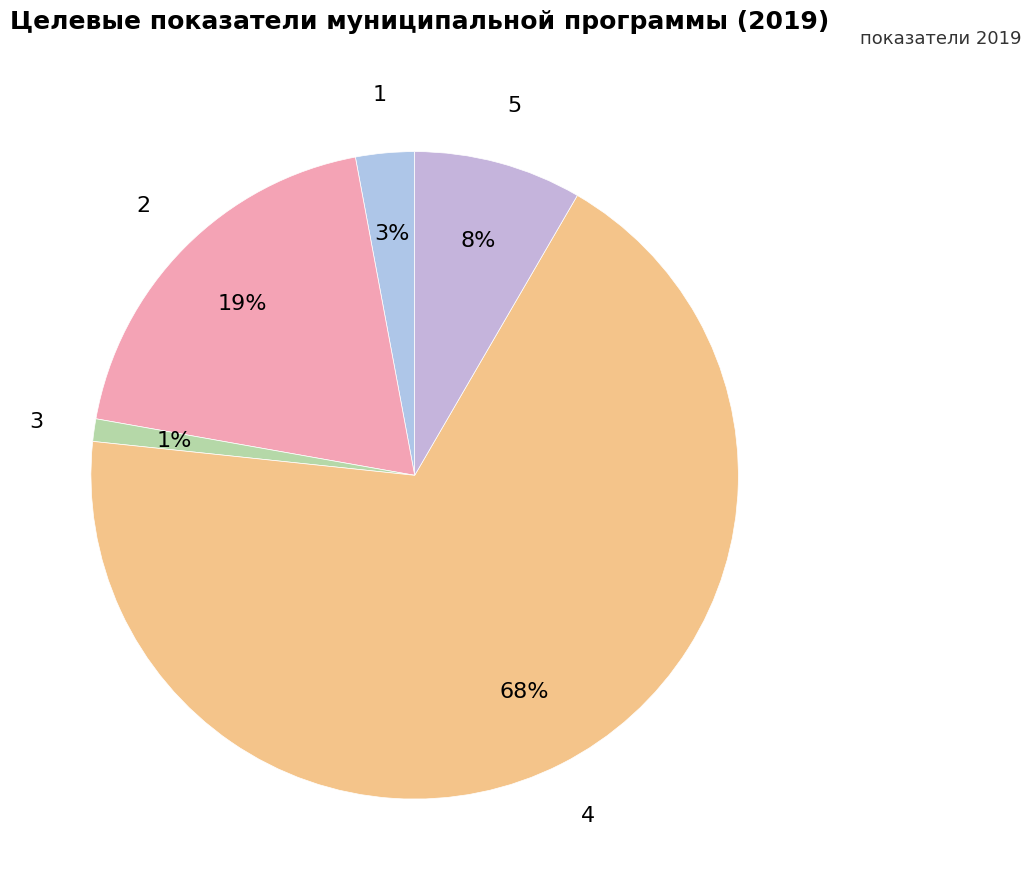

The 1 slice represents 3% of the pie. True or false?

True